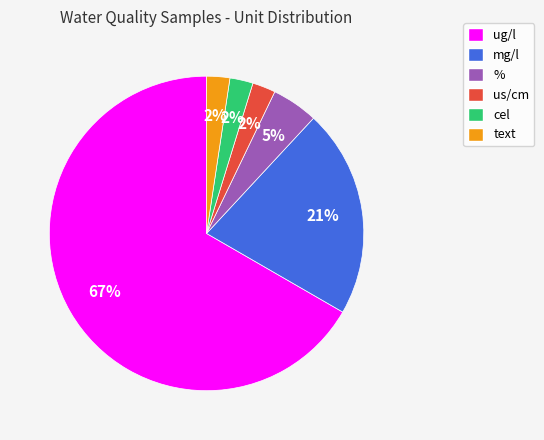

Is the sum of us/cm and cel greater than half?

No